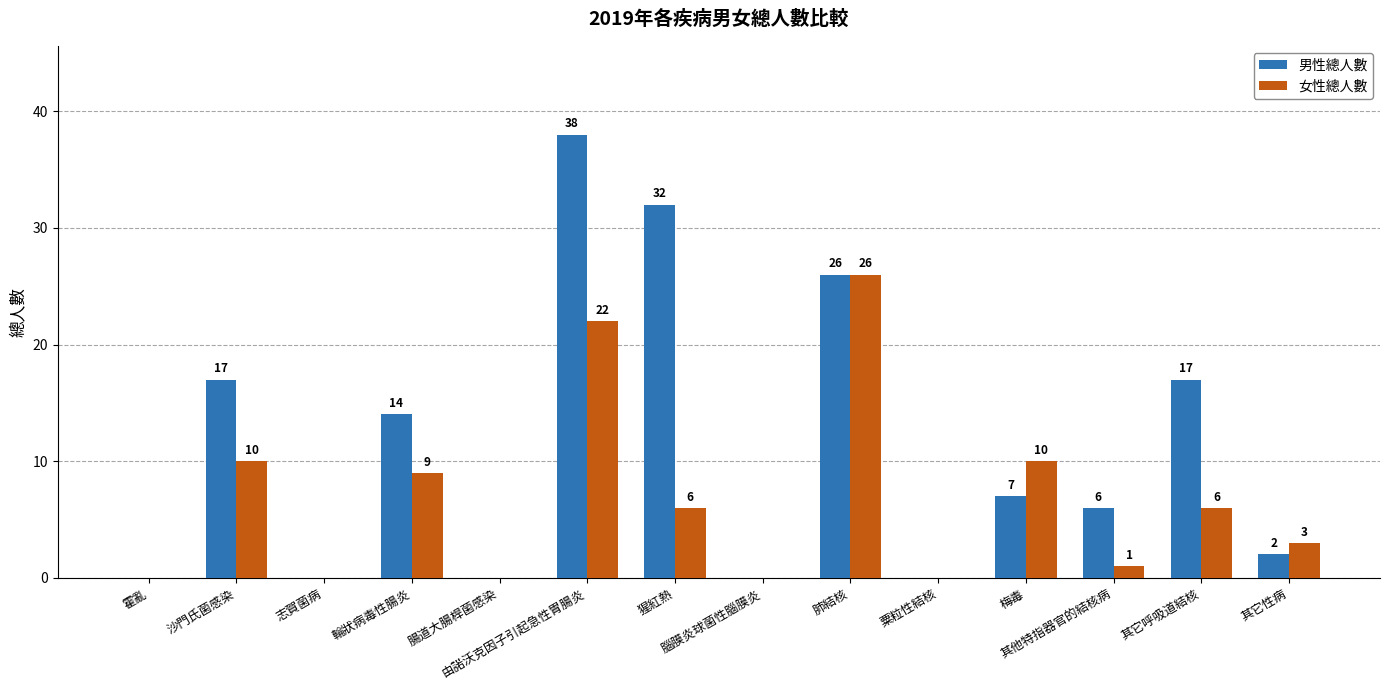

Is it true that 女性總人數 equals 18 at 梅毒?

False